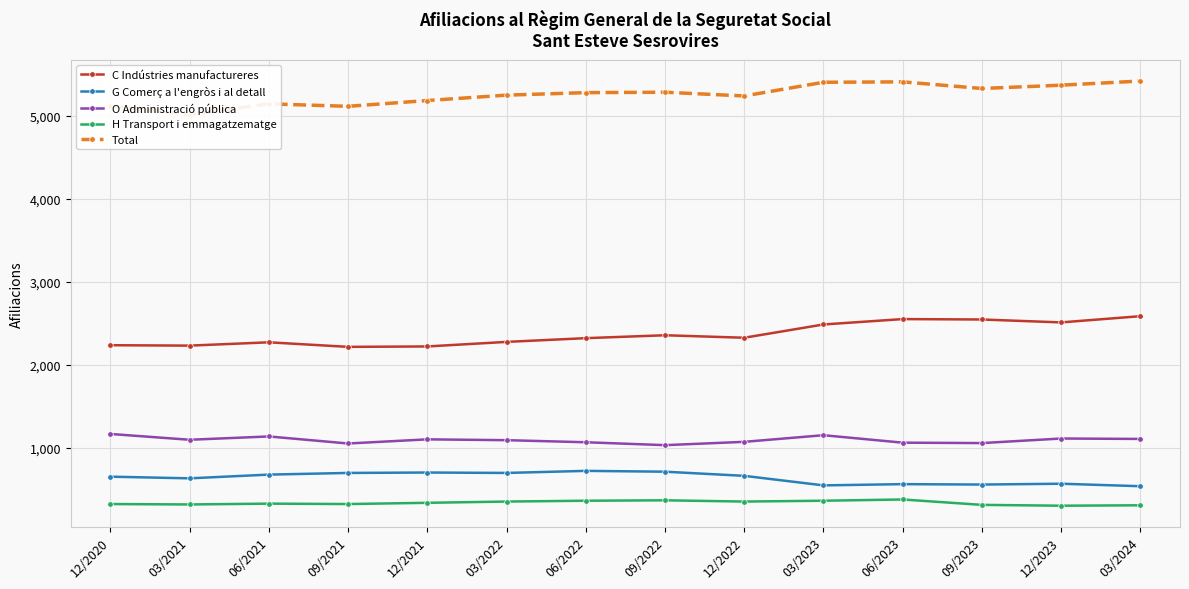

How many interior local peaks does the G Comerç a l'engròs i al detall series have?

4